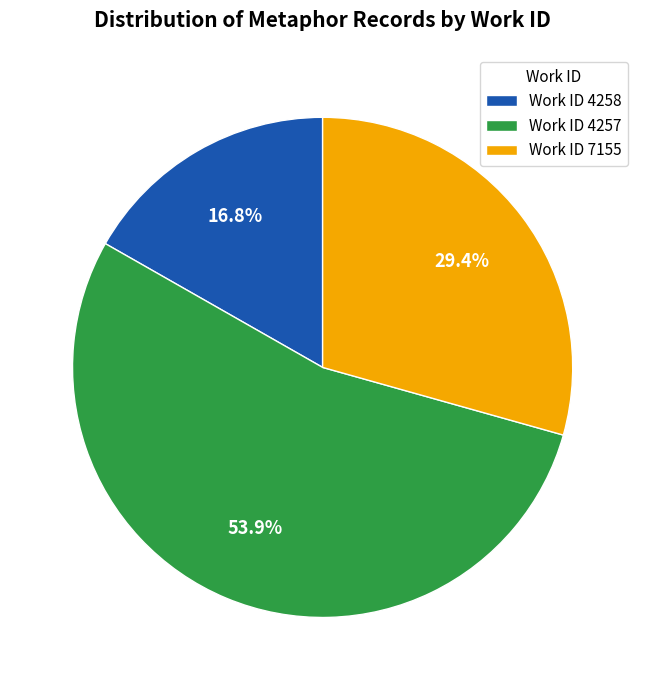

Which slice is the largest?

Work ID 4257